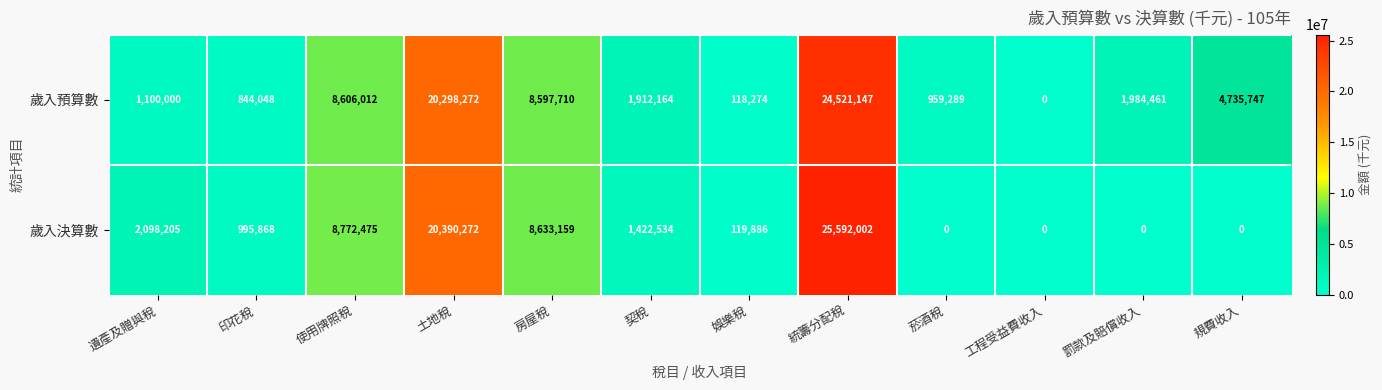

Which category has the lowest value in the 歲入預算數 series?

工程受益費收入